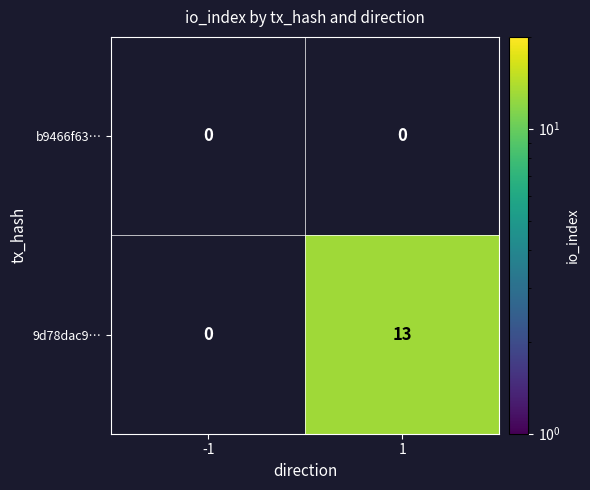

Rank the series by their average value, from lowest to highest.

b9466f63…, 9d78dac9…